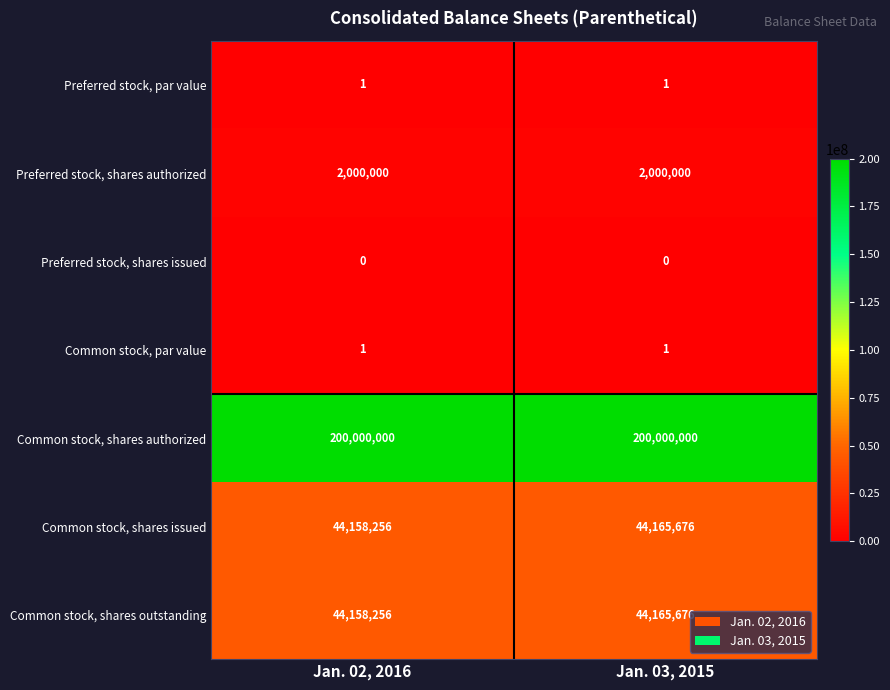

At how many categories does at least one series exceed 135863440?

2